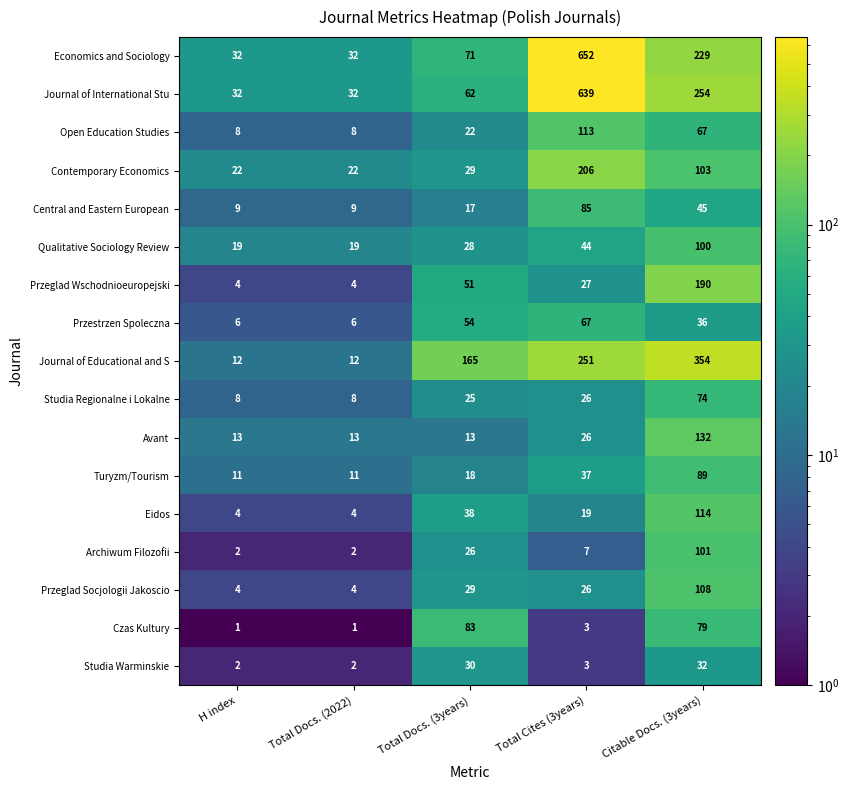

Rank the series by their maximum value, from highest to lowest.

Economics and Sociology, Journal of International Stu, Journal of Educational and S, Contemporary Economics, Przeglad Wschodnioeuropejski, Avant, Eidos, Open Education Studies, Przeglad Socjologii Jakoscio, Archiwum Filozofii, Qualitative Sociology Review, Turyzm/Tourism, Central and Eastern European, Czas Kultury, Studia Regionalne i Lokalne, Przestrzen Spoleczna, Studia Warminskie